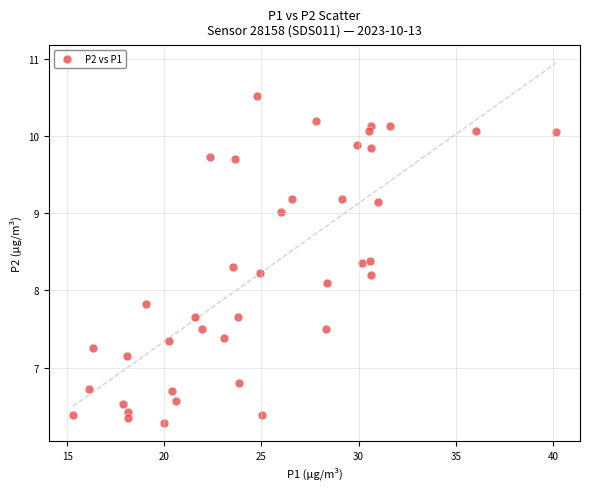

What is the range of X values (max minus min)?

24.8